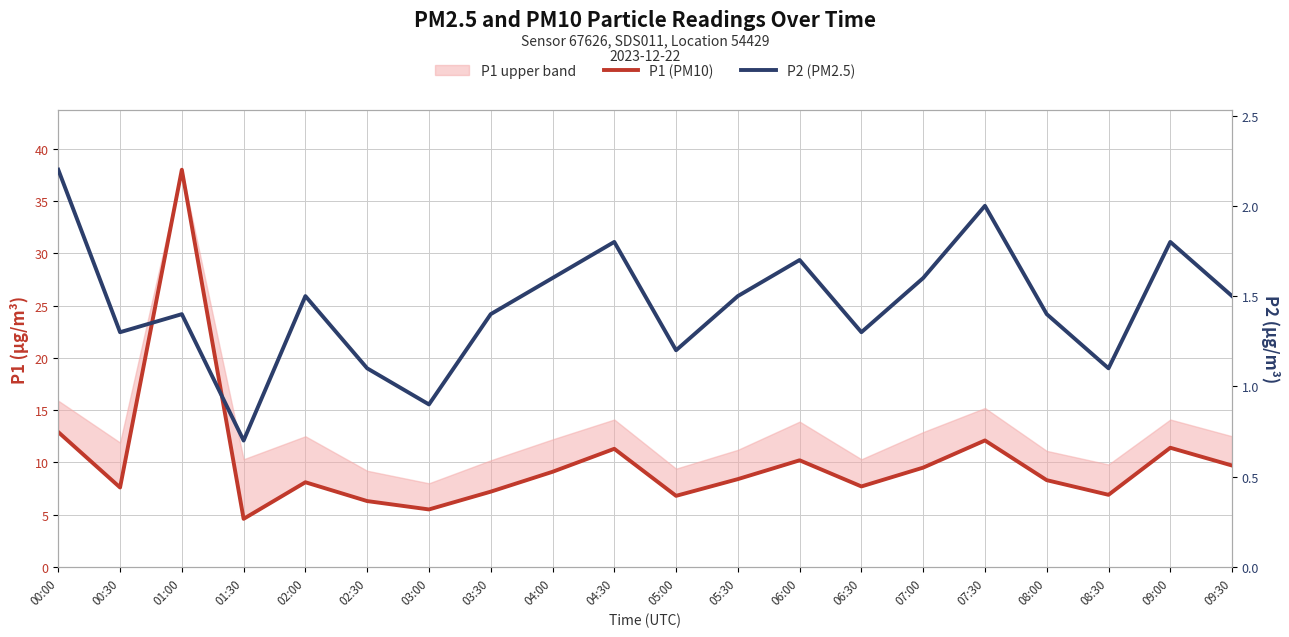

At 03:00, list the series in order from smallest to largest.

P2 (PM2.5), P1 (PM10)